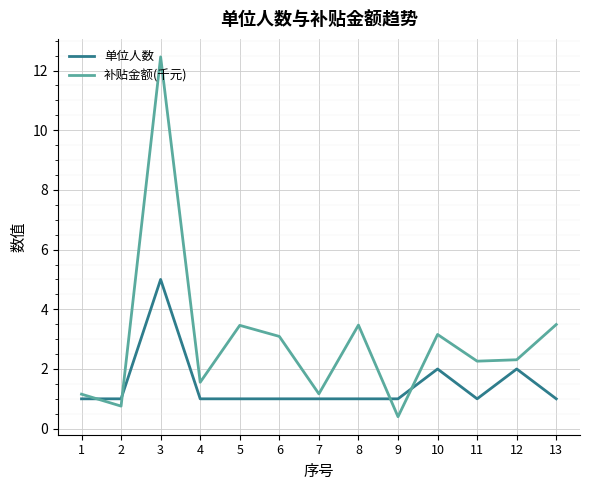

What is the average value of the 补贴金额(千元) series?

3.0